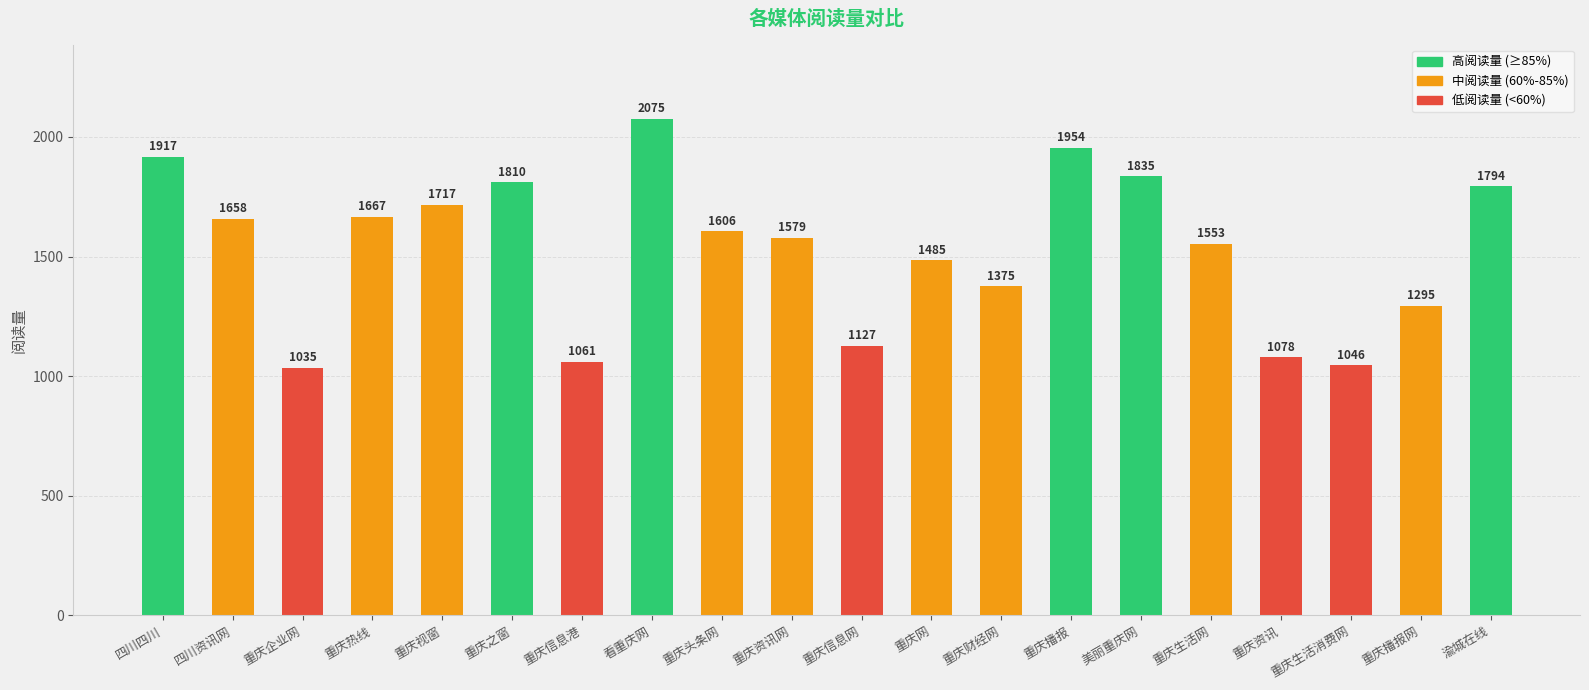

How many categories are shown in the chart?

20